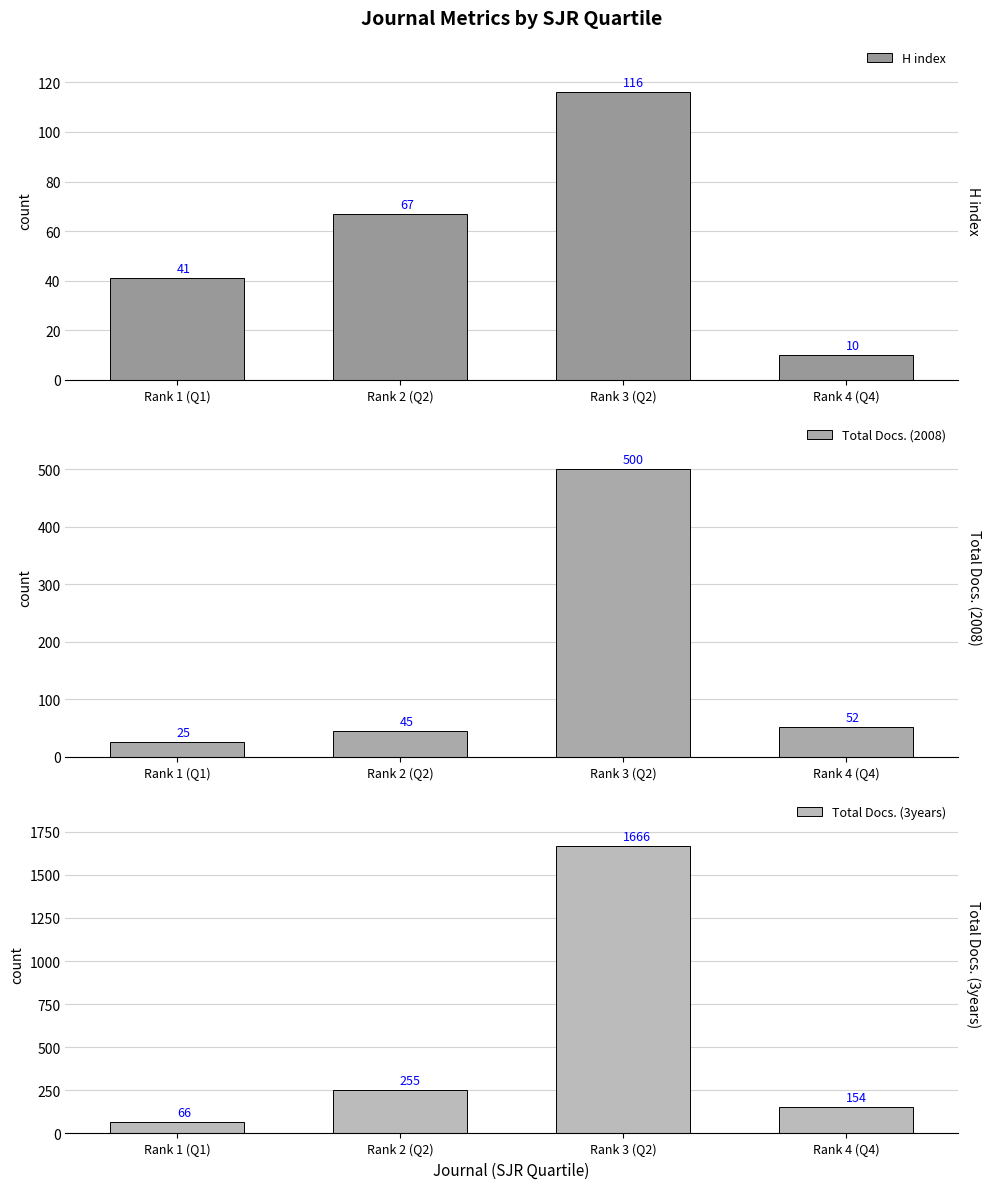

Which label corresponds to the smallest value in the chart?

Rank 4 (Q4)